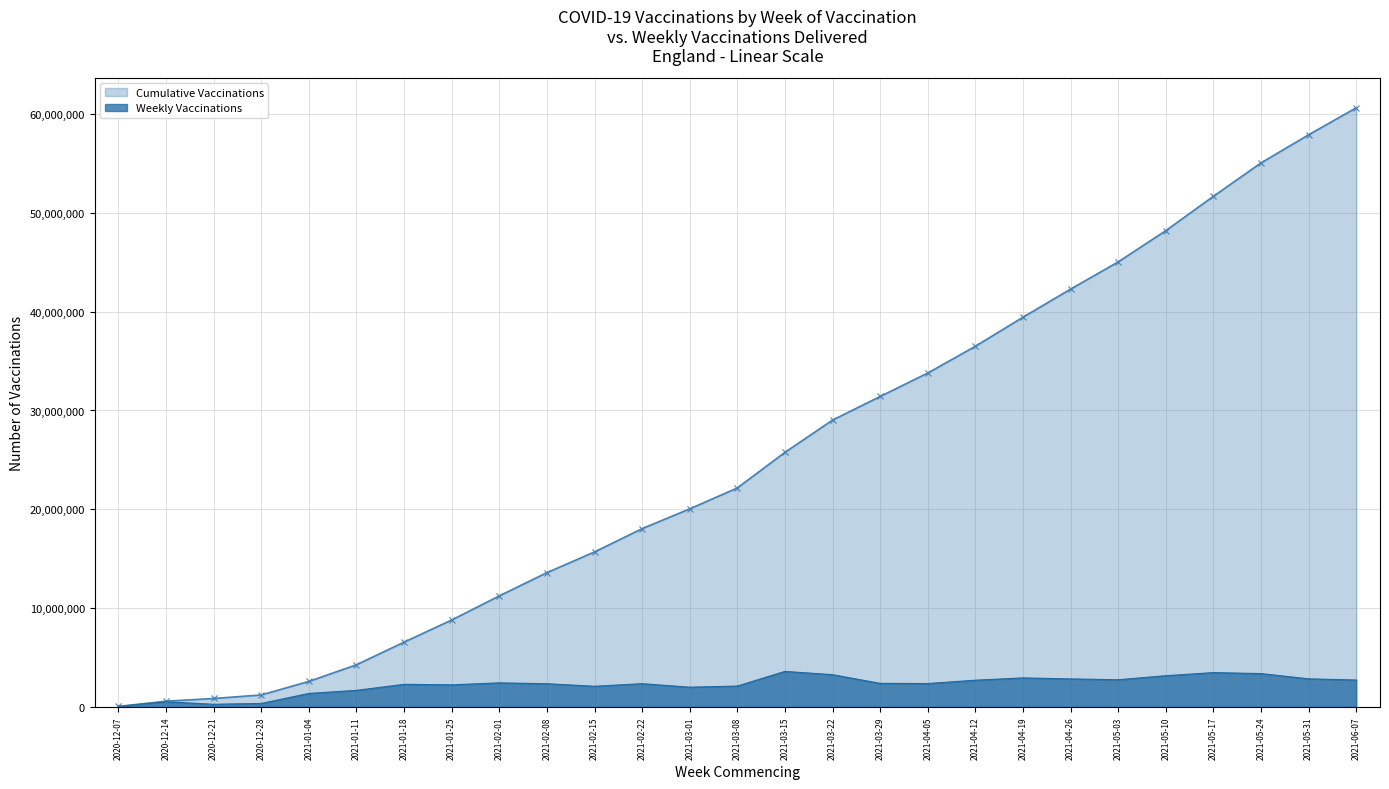

List the series in order of their peak value, highest first.

Cumulative Vaccinations, Weekly Vaccinations